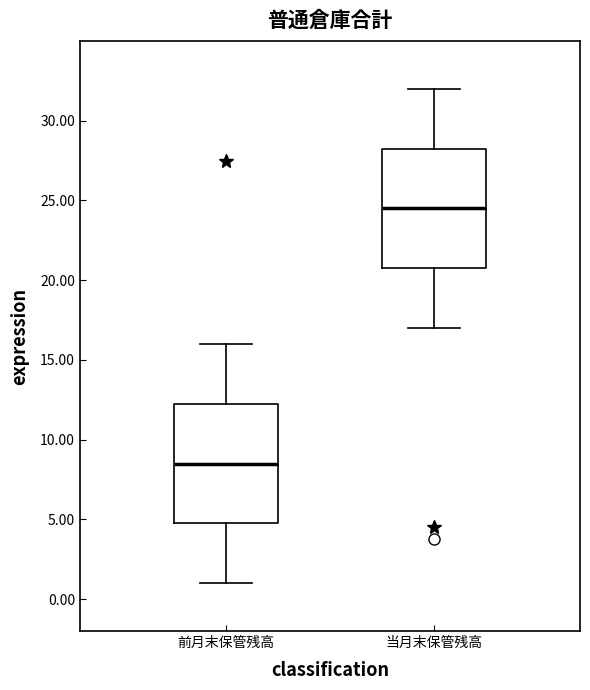

Reading left to right, read every box against the y-axis: the position of its median line, the range the box covers, and the ends of its whiskers. The values are not printed on the chart, so give them approximately, as read against the axis.

前月末保管残高: median 8.5, box 5.0 to 12.5, whiskers 1.0 to 16.0
当月末保管残高: median 24.5, box 21.0 to 28.5, whiskers 17.0 to 32.0